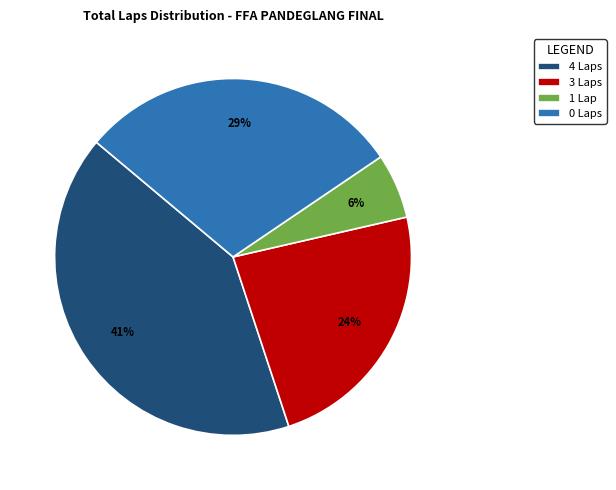

What percentage is the 4 Laps slice, to the nearest percent?

41%